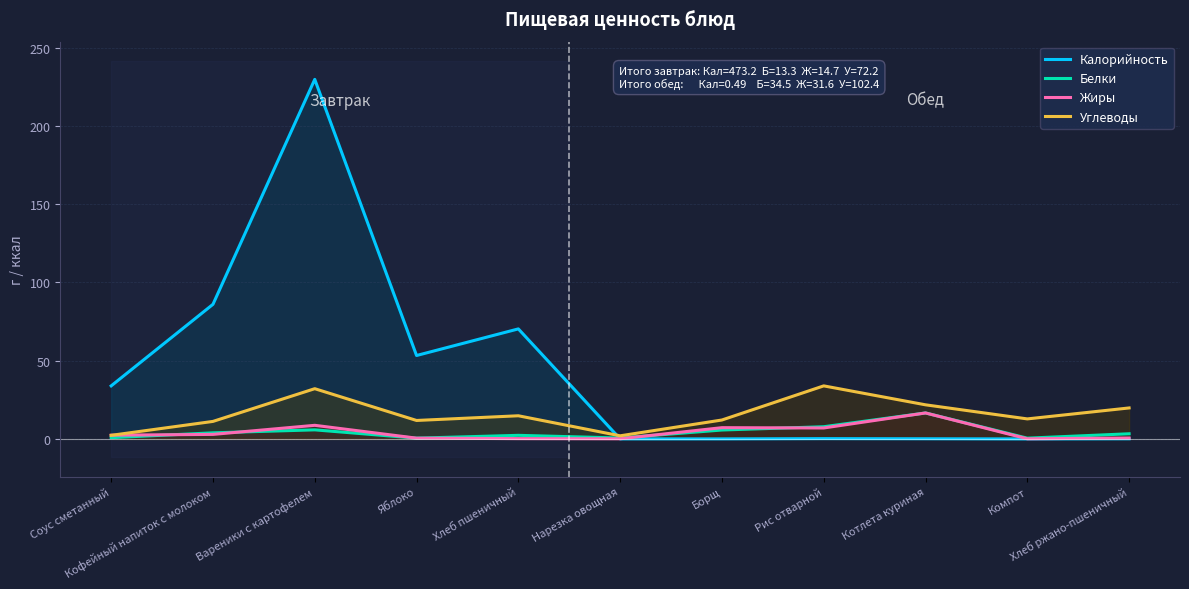

How many lines are shown in the chart?

4